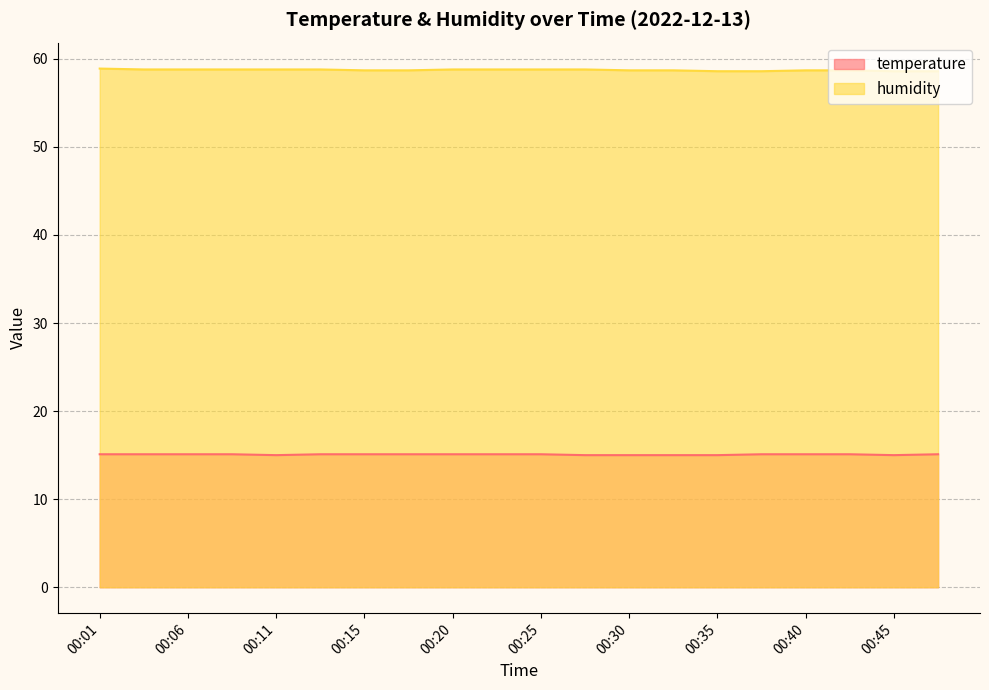

True or false: temperature and humidity cross at least once.

False